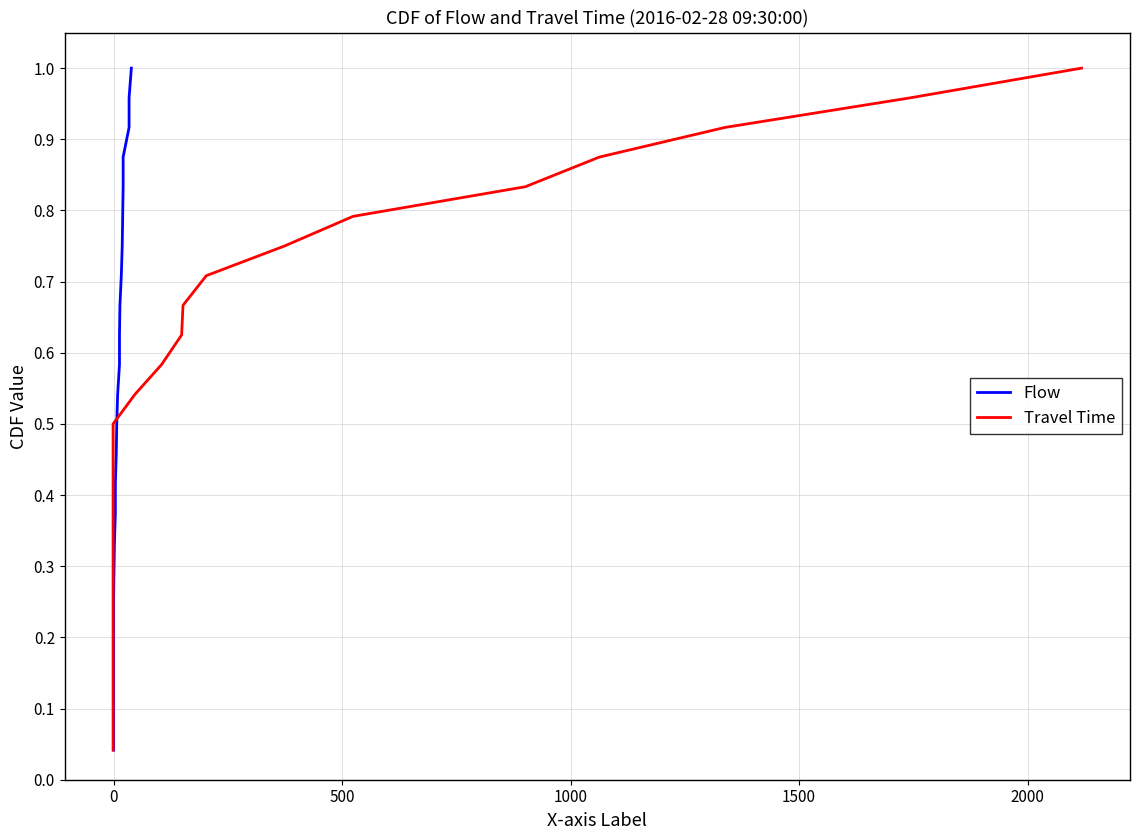

What is the average value of the Travel Time series?

0.5